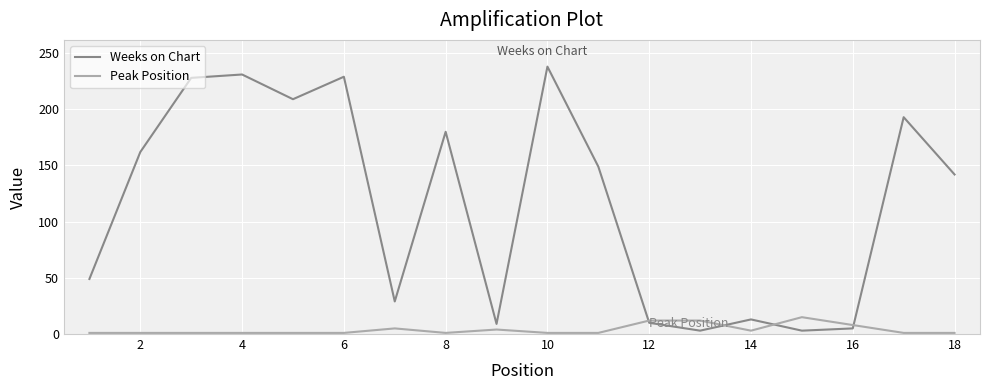

Rank the series by their maximum value, from highest to lowest.

Weeks on Chart, Peak Position